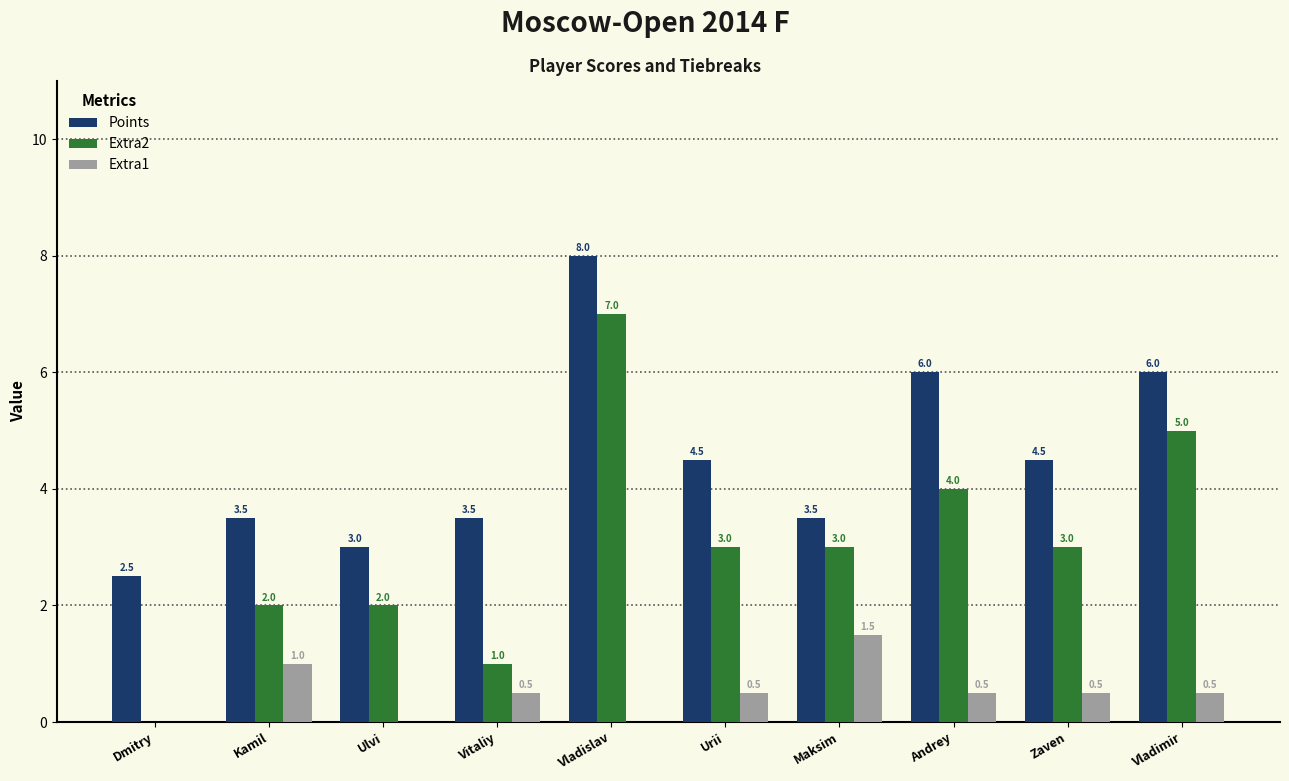

Between Vladislav and Zaven, which series saw the biggest shift?

Extra2